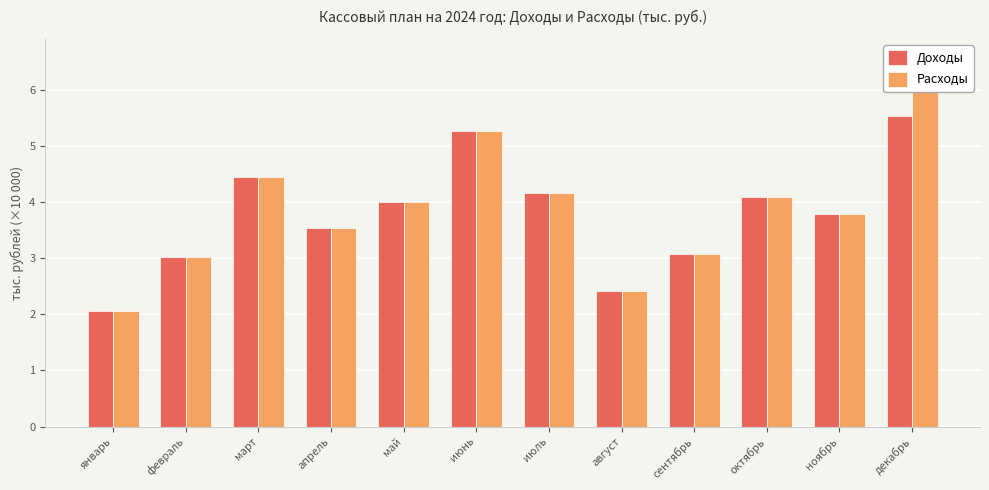

The Доходы series shows 3.1 at сентябрь. True or false?

True